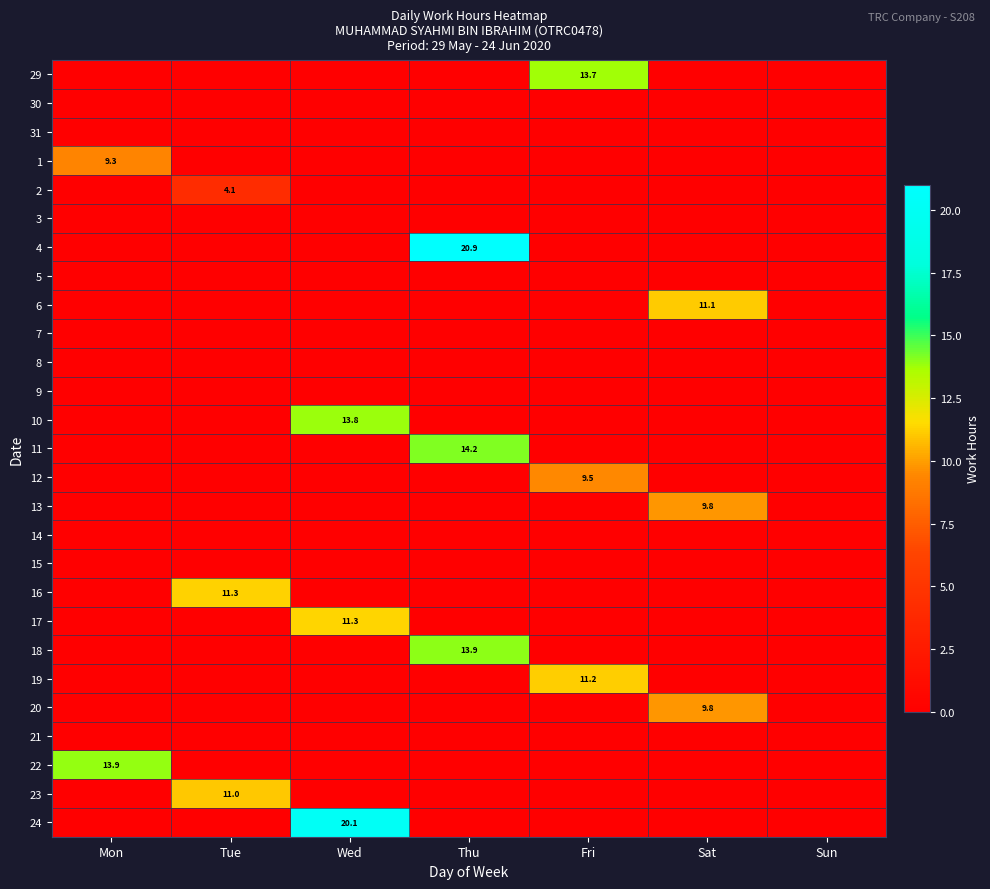

Count the number of data series in this chart.

27